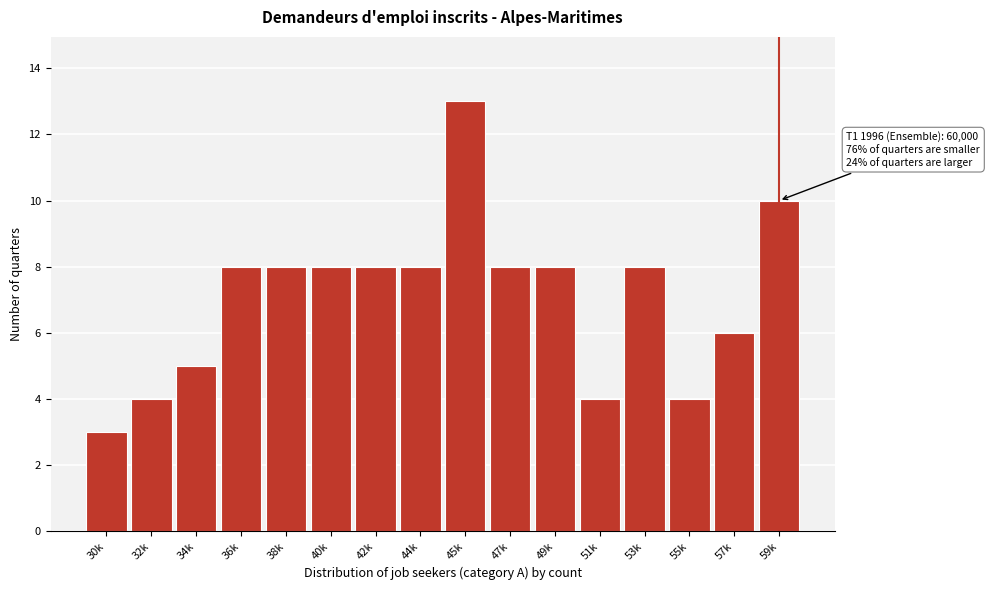

Reading left to right, extract all data points from this chart.

3	4	5	8	8	8	8	8	13	8	8	4	8	4	6	10